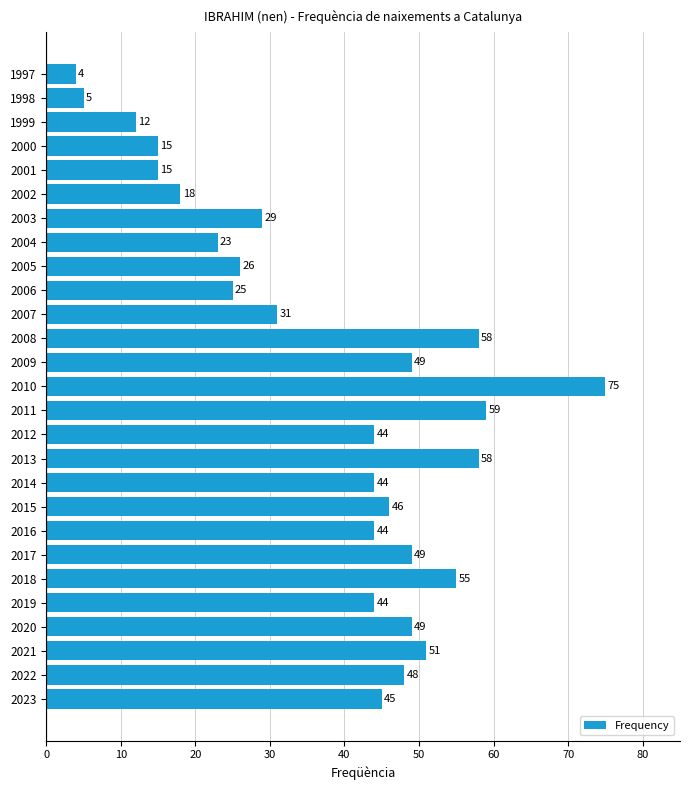

The chart shows a value of 49 at 2009. True or false?

True